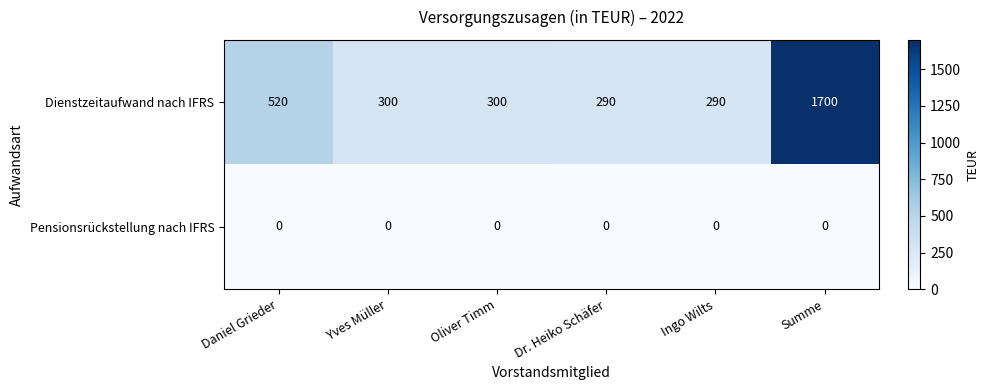

What is the difference between the second highest and minimum values in the Dienstzeitaufwand nach IFRS series?

230